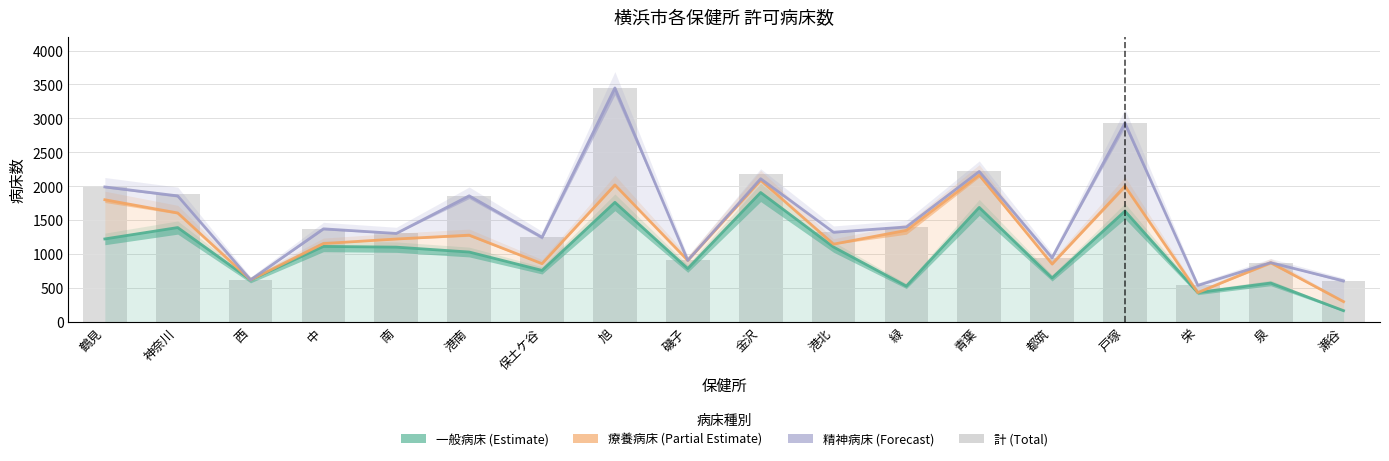

List the labels in order of value, smallest first.

栄, 瀬谷, 西, 泉, 磯子, 都筑, 保土ケ谷, 南, 港北, 中, 緑, 港南, 神奈川, 鶴見, 金沢, 青葉, 戸塚, 旭